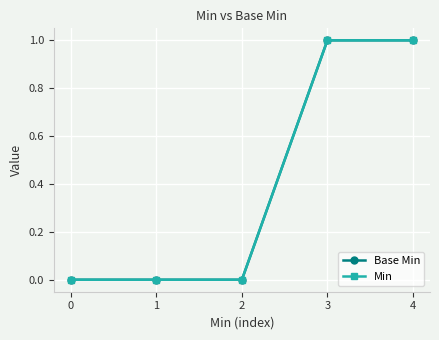

At which category is the sum across all series the highest?

3